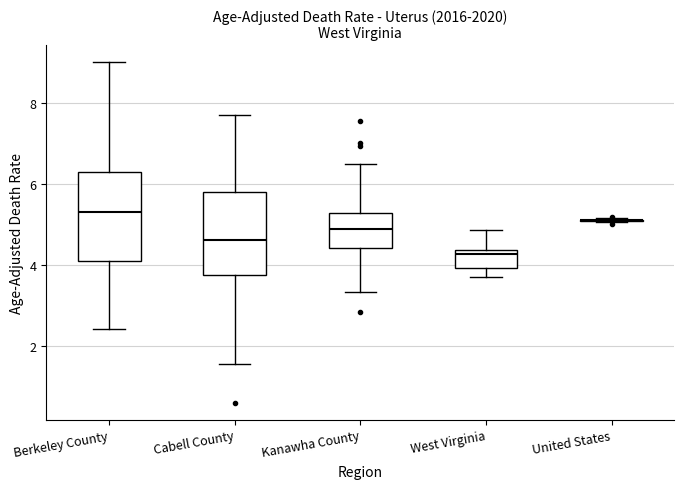

Reading left to right, read every box against the y-axis: the position of its median line, the range the box covers, and the ends of its whiskers. The values are not printed on the chart, so give them approximately, as read against the axis.

Berkeley County: median 5.4, box 4.0 to 6.2, whiskers 2.4 to 9.0
Cabell County: median 4.6, box 3.8 to 5.8, whiskers 1.6 to 7.8
Kanawha County: median 4.8, box 4.4 to 5.2, whiskers 3.4 to 6.4
West Virginia: median 4.2, box 4.0 to 4.4, whiskers 3.8 to 4.8
United States: box collapsed to a line at 5.2, whiskers 5.0 to 5.2